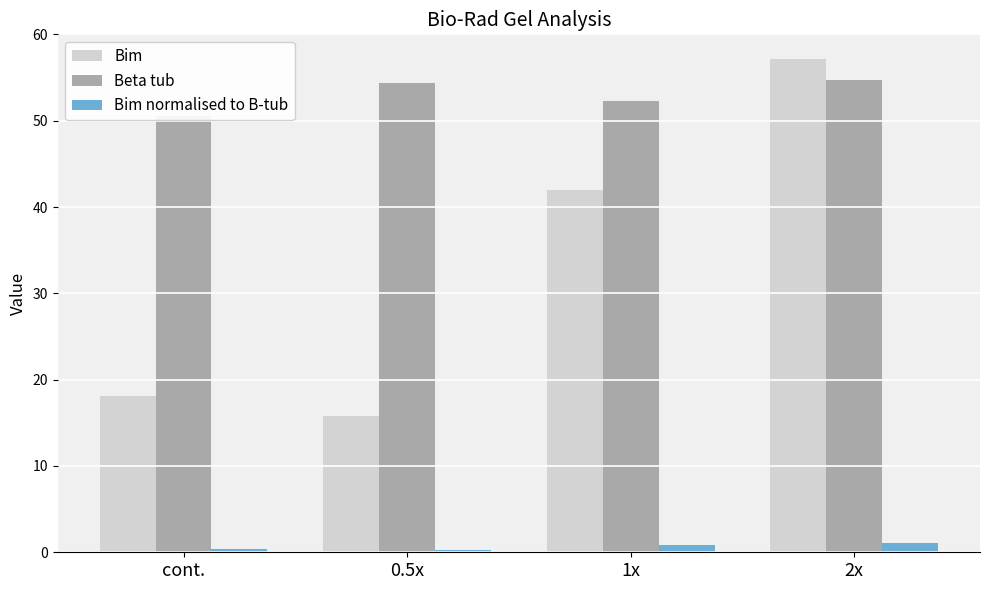

Is the value of Bim normalised to B-tub at 2x greater than the value of Beta tub at 0.5x?

No